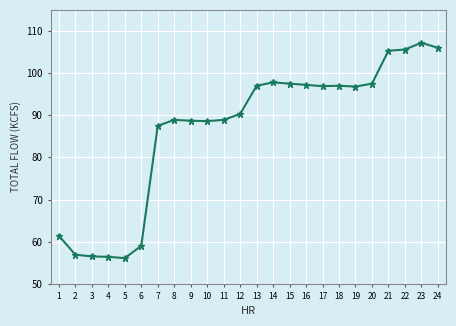

True or false: there are more than 0 points higher than both neighbors.

True